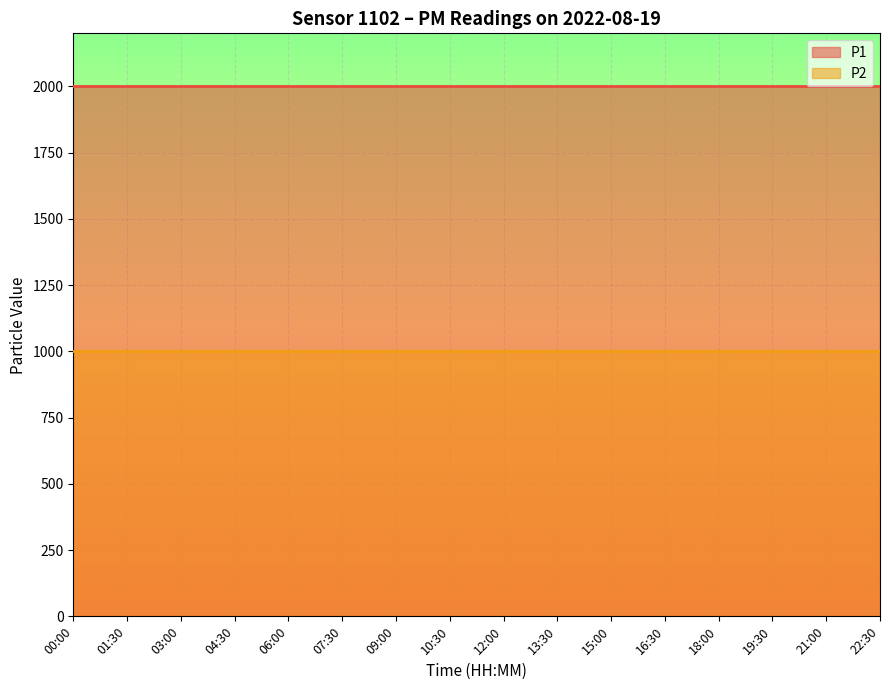

Is the value of P2 at 07:30 greater than the value of P1 at 15:00?

No